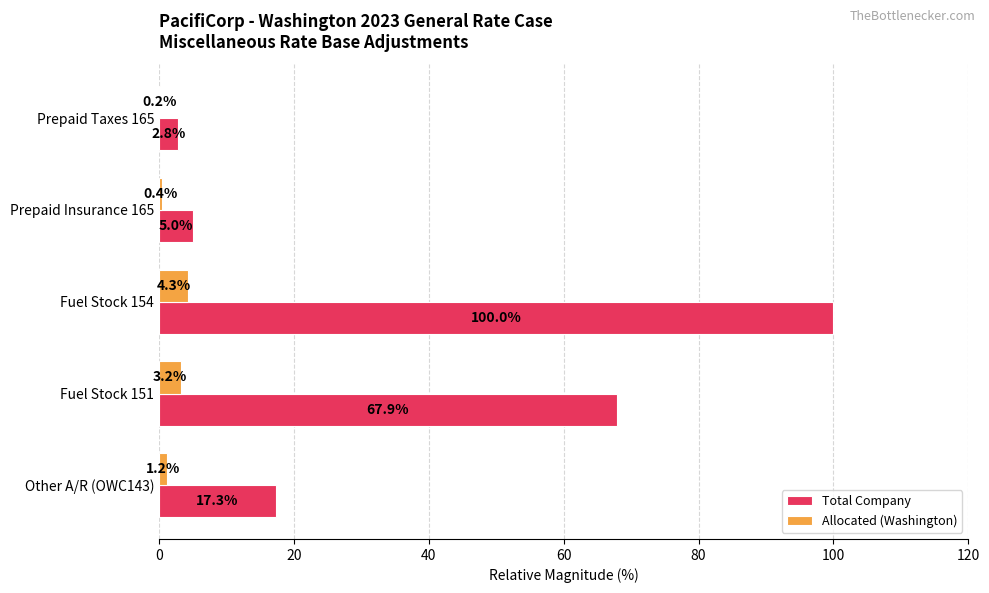

What are all the series names shown in the legend?

Total Company, Allocated (Washington)